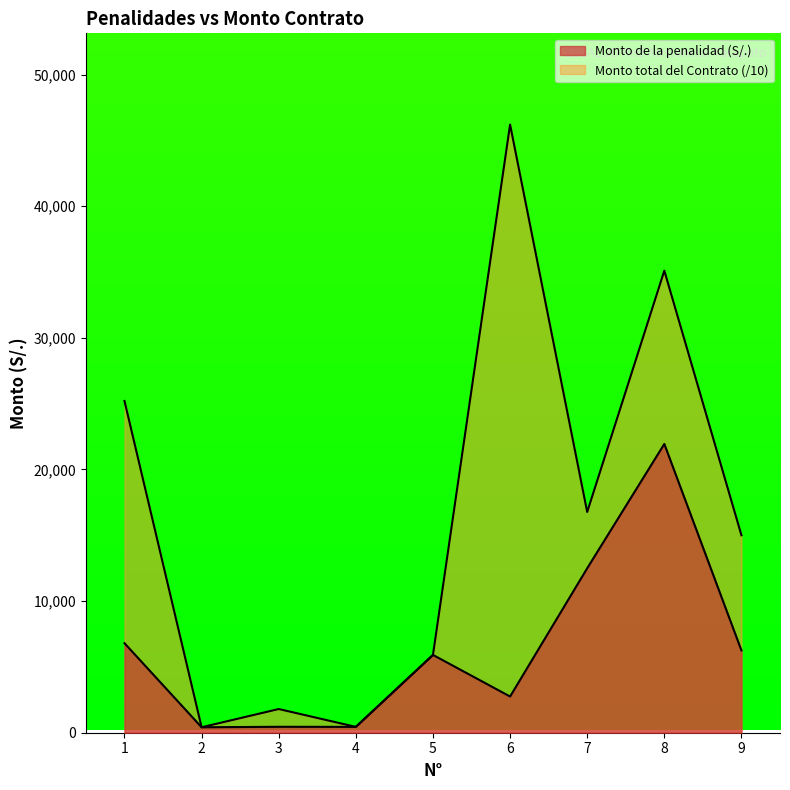

The value of Monto total del Contrato at 8 is 3510.0. True or false?

True